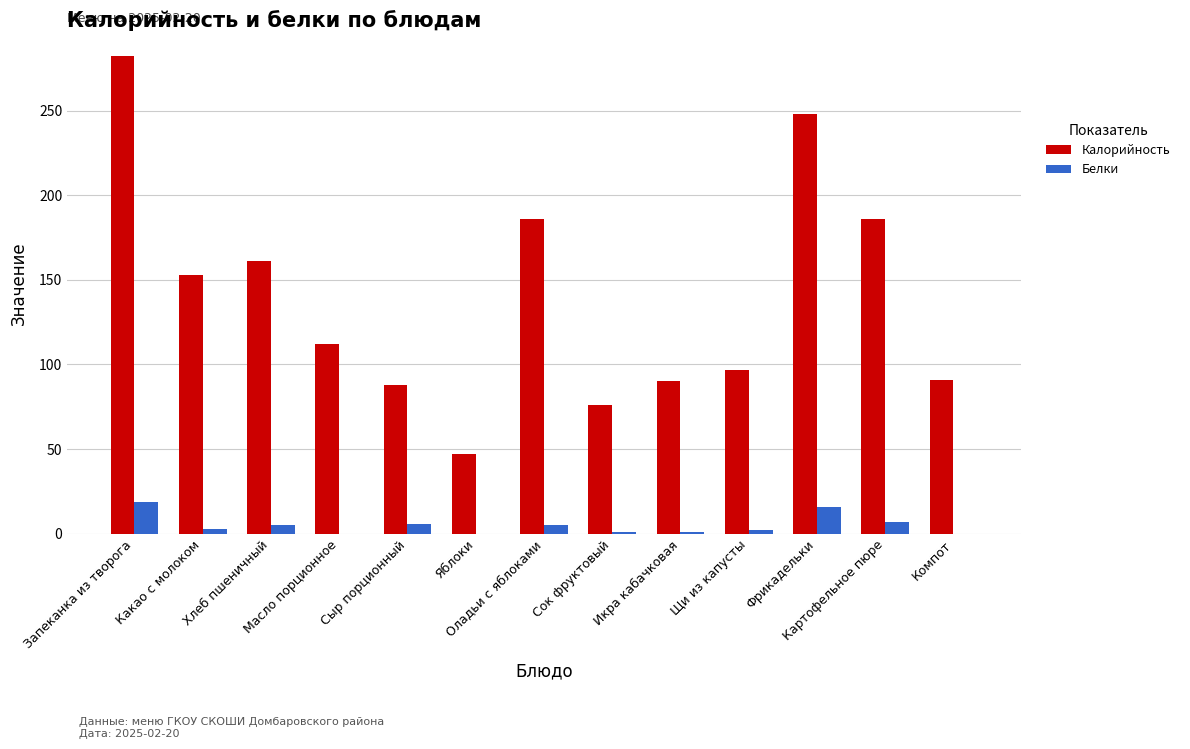

What is the average value of the Белки series?

5.0